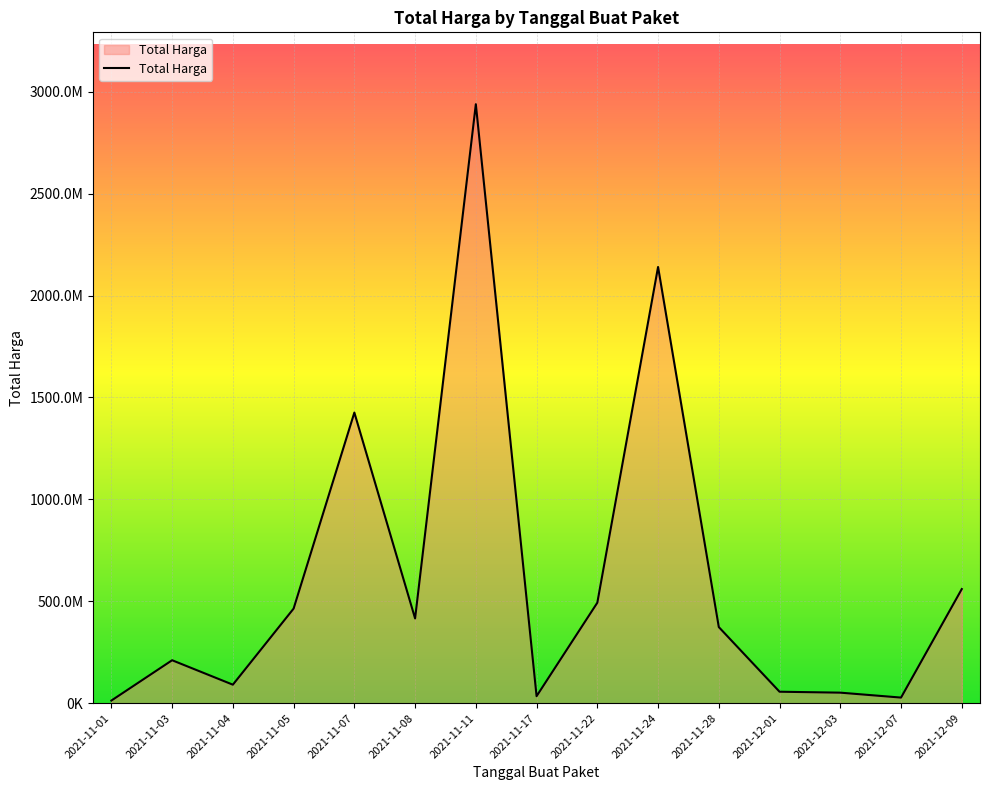

Reading left to right, what are all the values shown in this chart?

12787500	210661270	90671075	464002100	1425867900	415765800	2939003240	34292000	493000000	2140441100	373404000	56152800	51601000	27412000	559971000